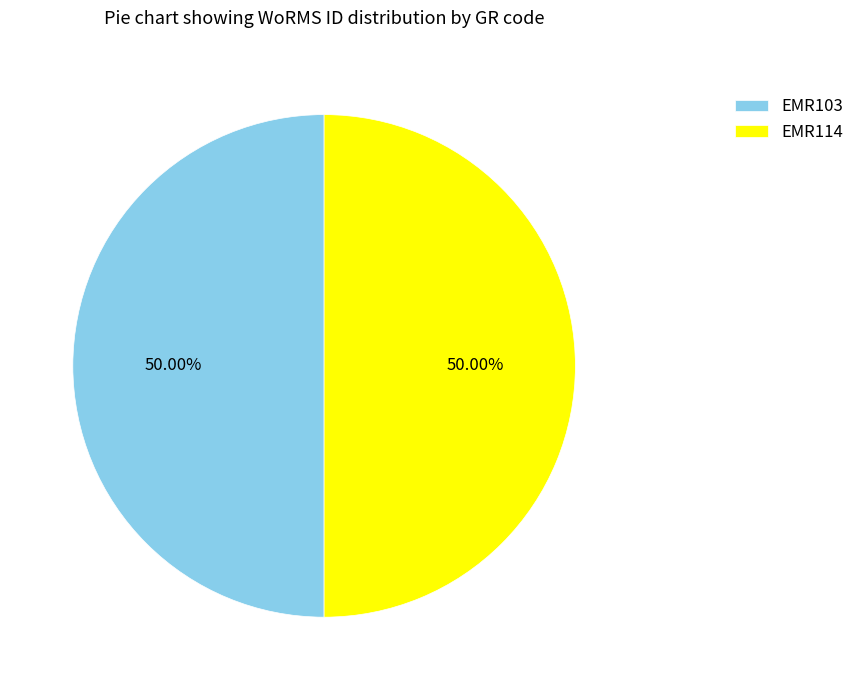

What percentage is the EMR103 slice, to the nearest percent?

50%